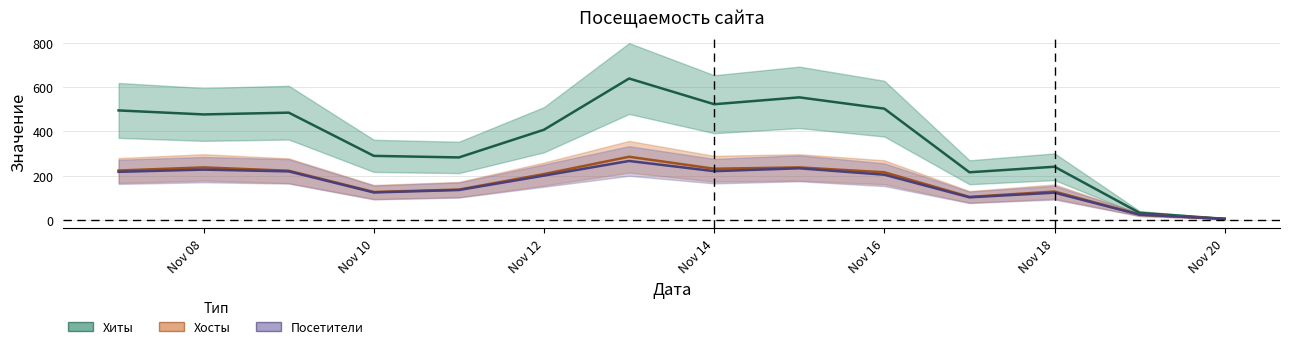

True or false: Хиты and Хосты intersect in this chart.

False